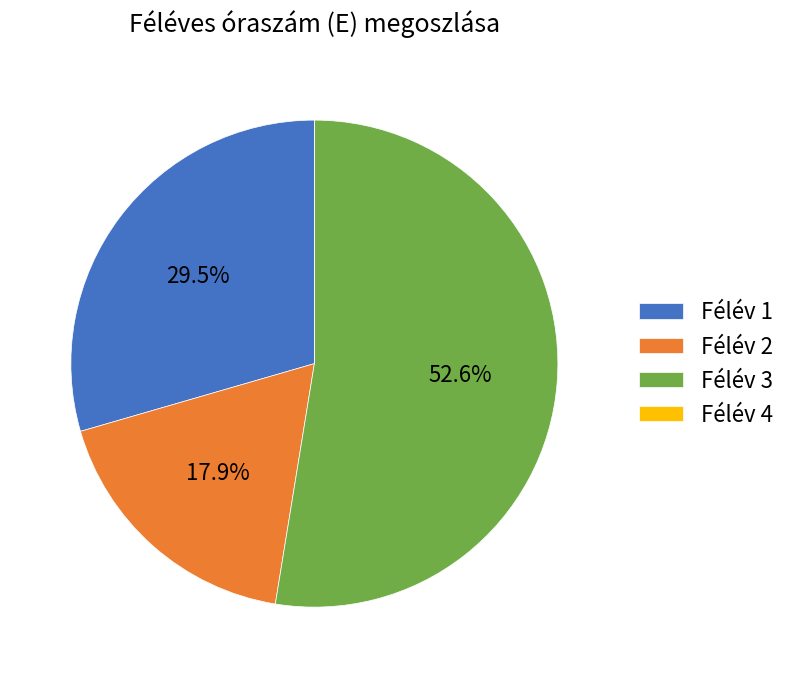

What is the total percentage of Félév 2 and Félév 1?

47.4%